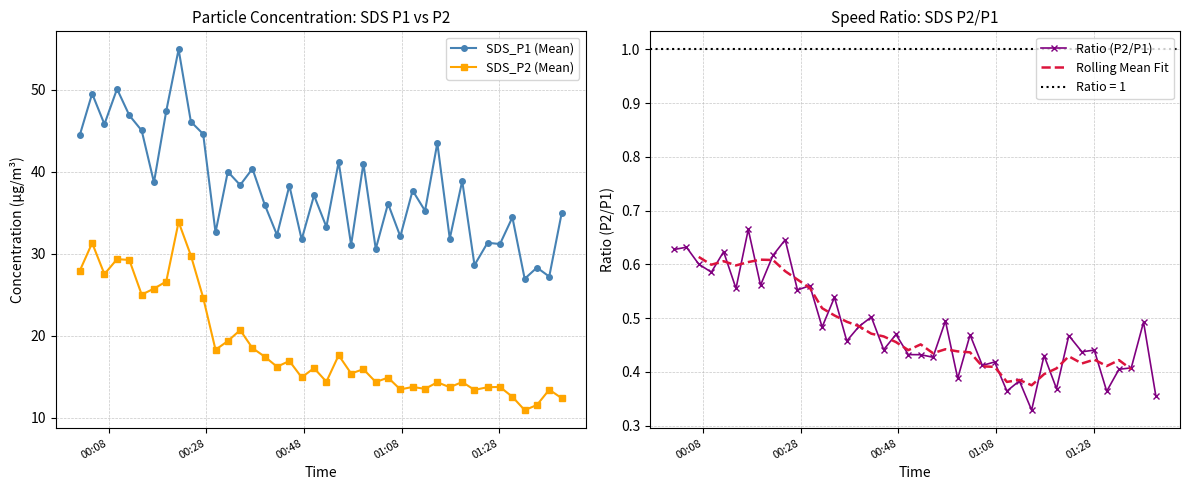

True or false: SDS_P1 (Mean) has more than 1 points higher than both neighbors.

True